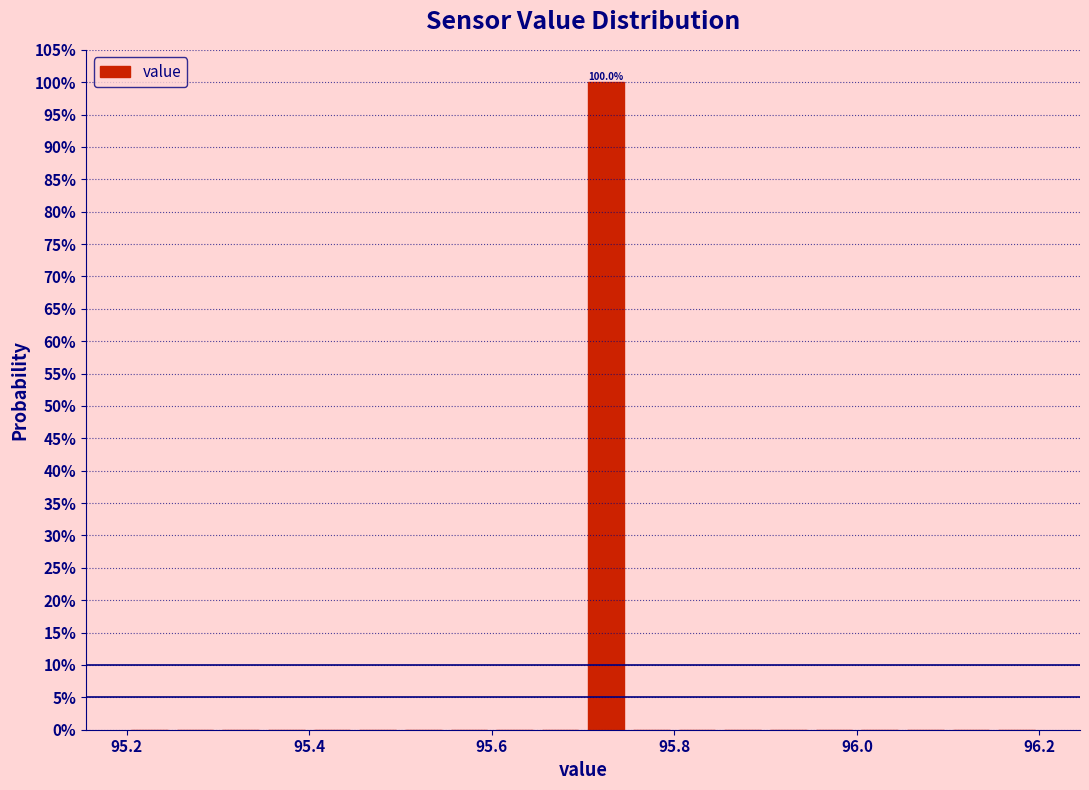

Read against the x-axis, roughly where is the centre of the tallest bar?

95.72